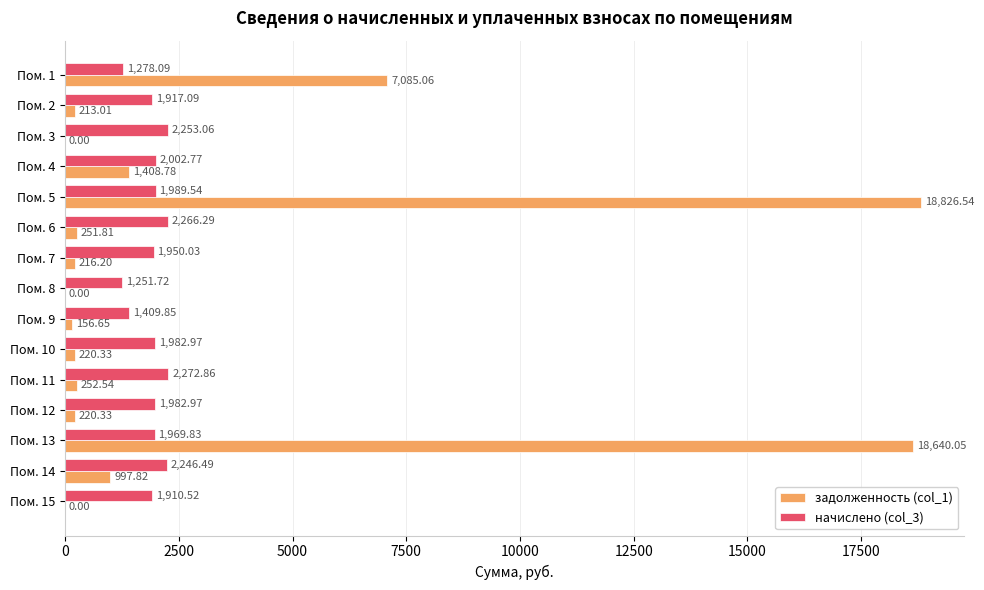

What is the total value across all series at Пом. 6?

2518.1